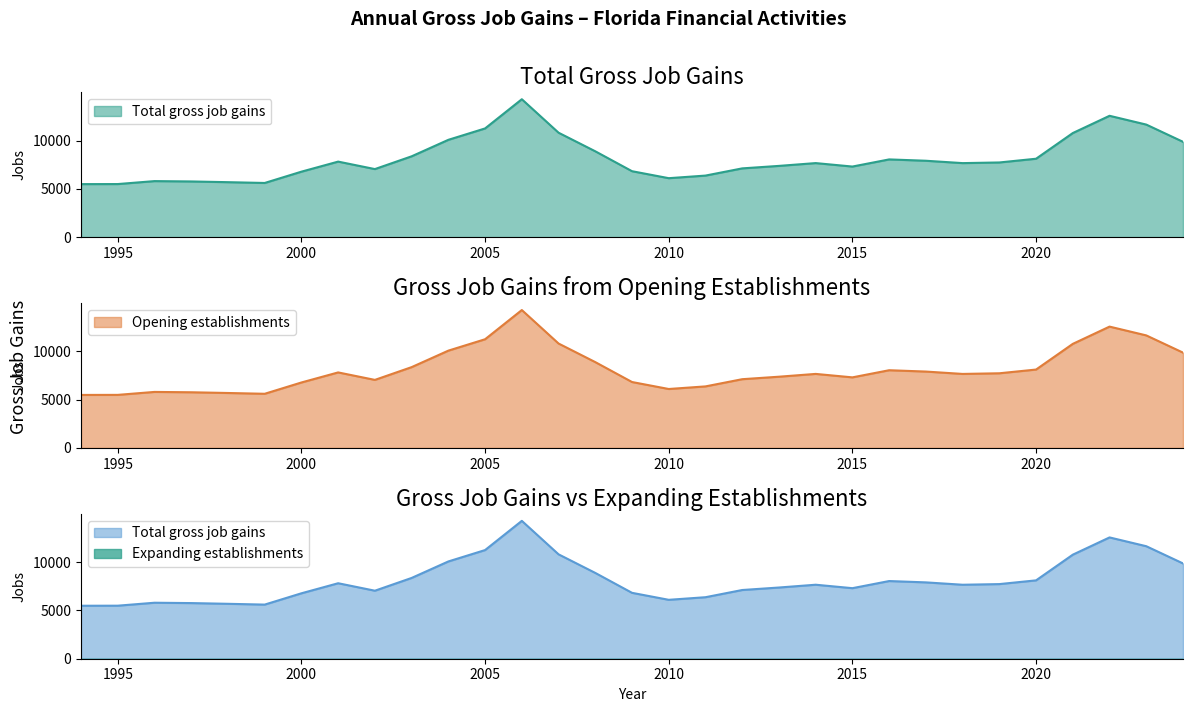

Where is the first local maximum for Opening establishments?

1996